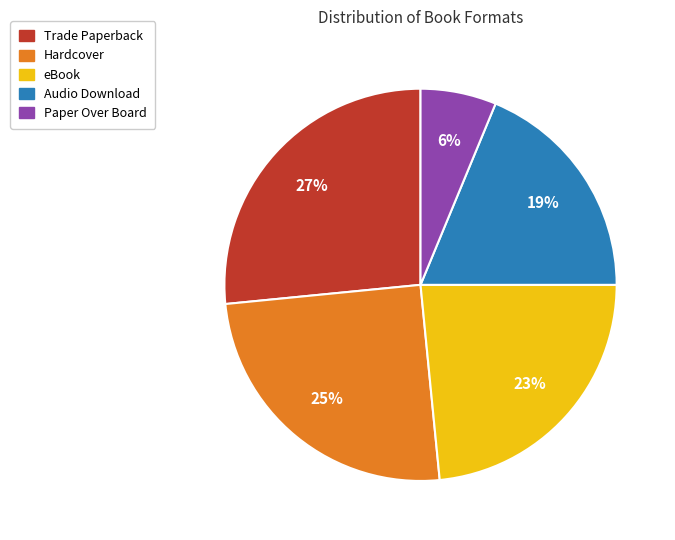

Is the sum of Audio Download and Hardcover greater than half?

No